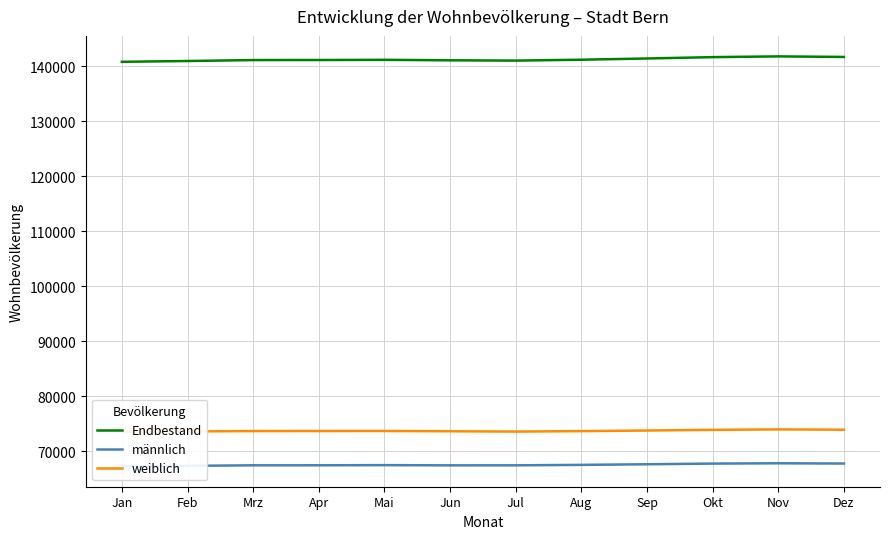

Where is weiblich nearest to the value 73736?

Sep